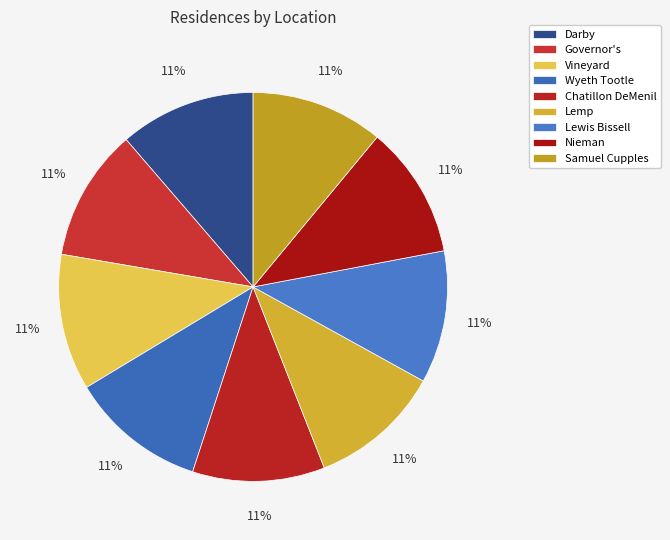

Is it true that Lewis Bissell is 21% of the pie?

False